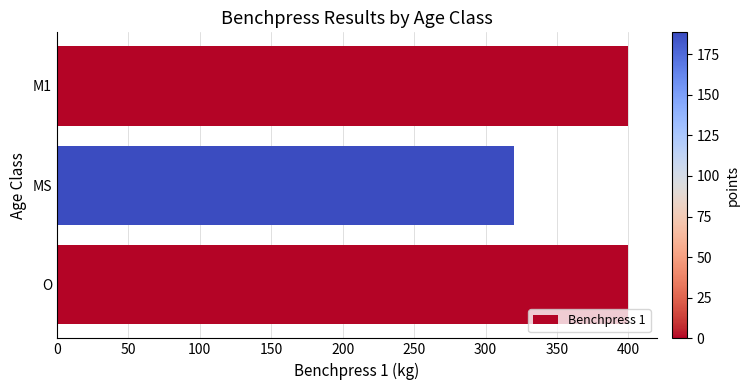

True or false: the data shows 320 at MS.

True